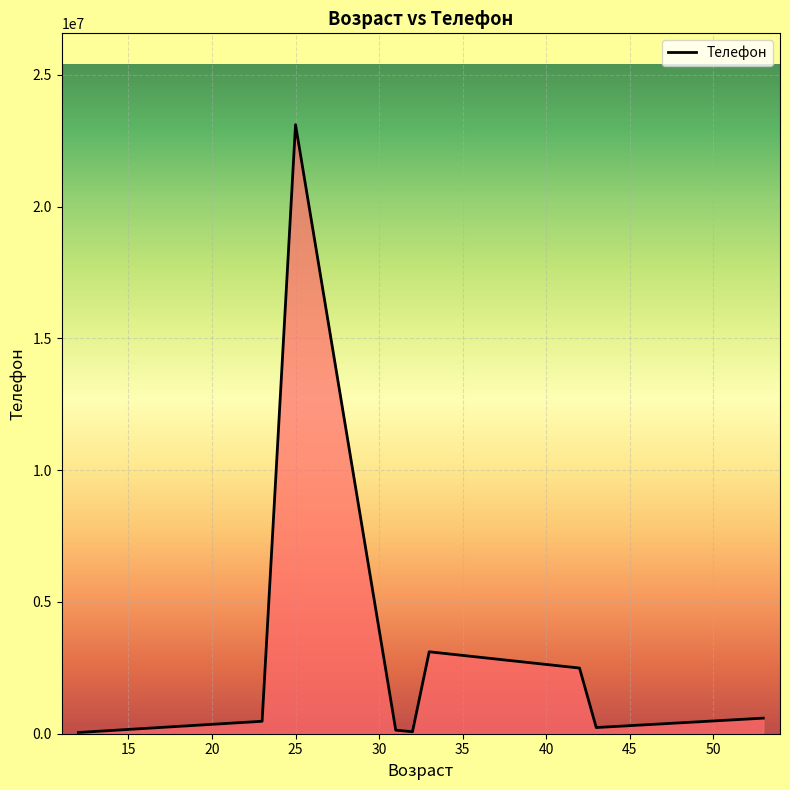

How many interior local peaks (higher than both neighbors) does the data have?

2